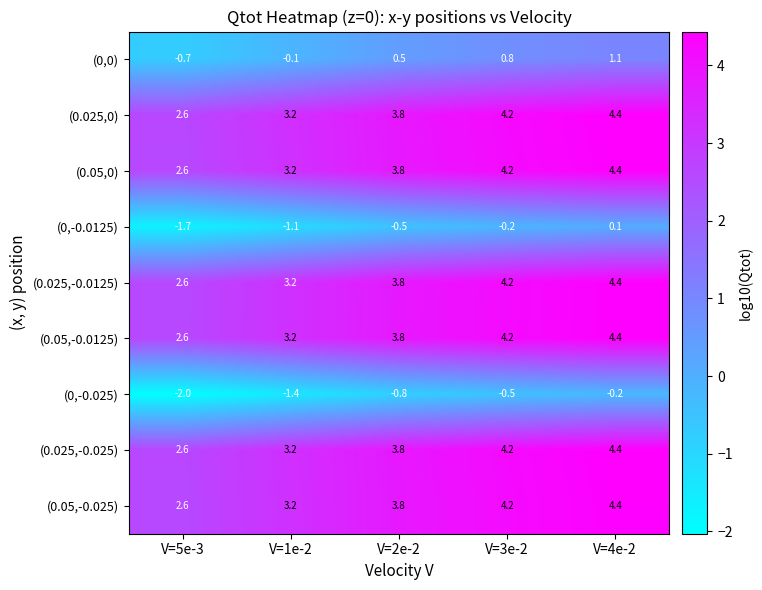

At which category is the sum across all series the highest?

V=4e-2